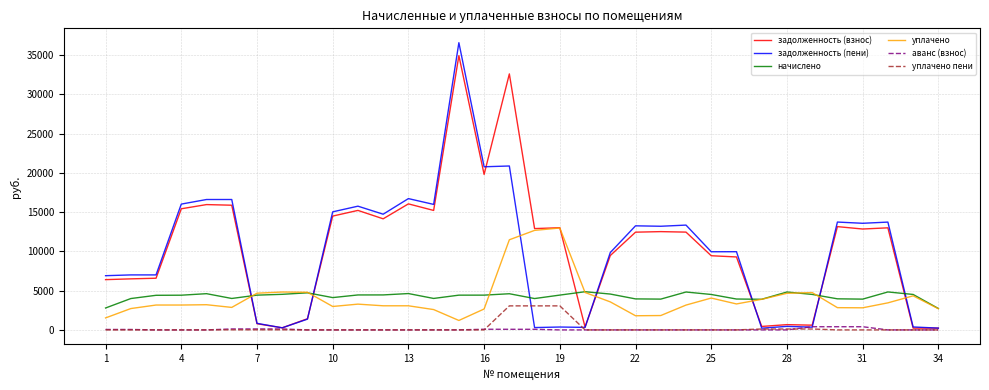

List the series in order of their peak value, lowest first.

аванс (взнос), уплачено пени, начислено, уплачено, задолженность (взнос), задолженность (пени)